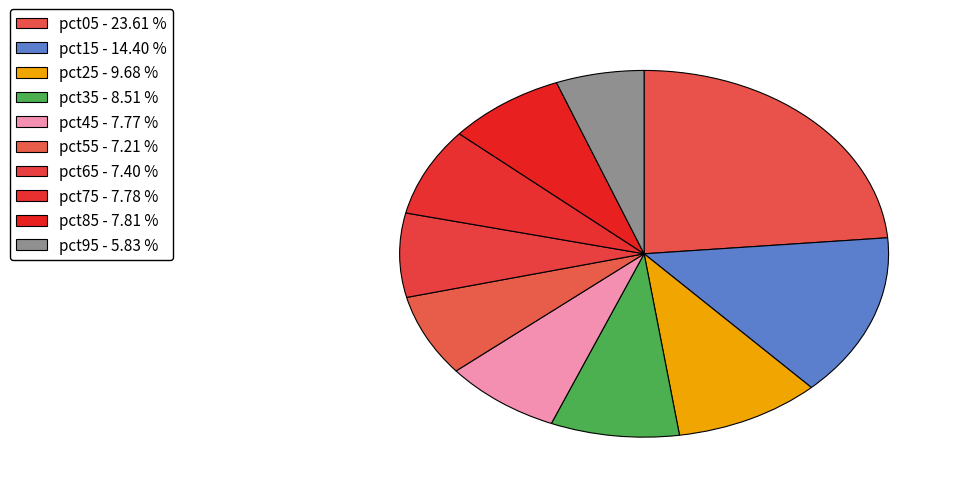

Count the number of slices in the pie.

10